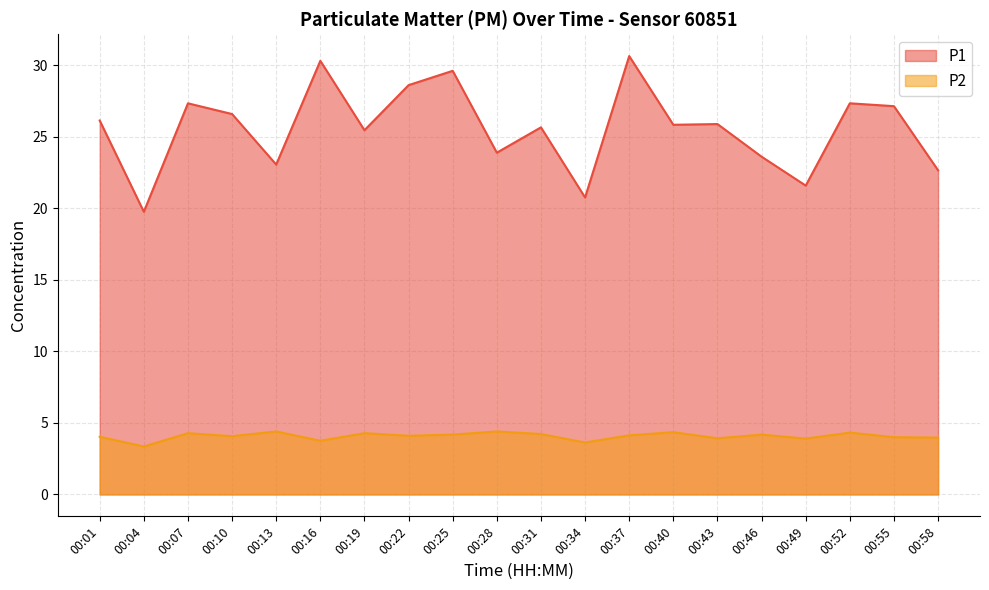

True or false: P1 has more than 2 interior local peaks.

True